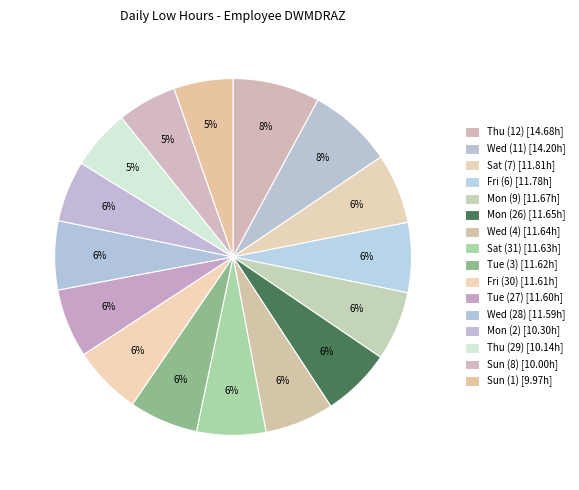

How many slices are in this pie chart?

16